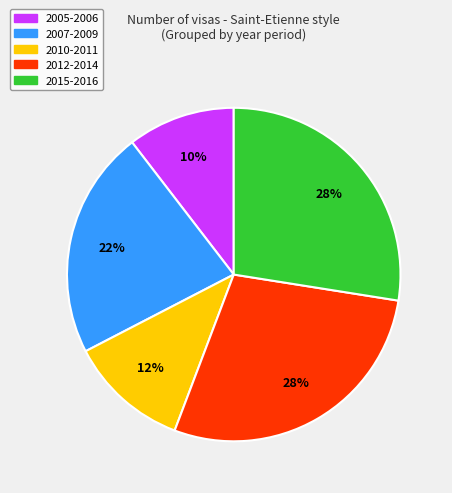

To the nearest percent, what is the average slice percentage?

20%